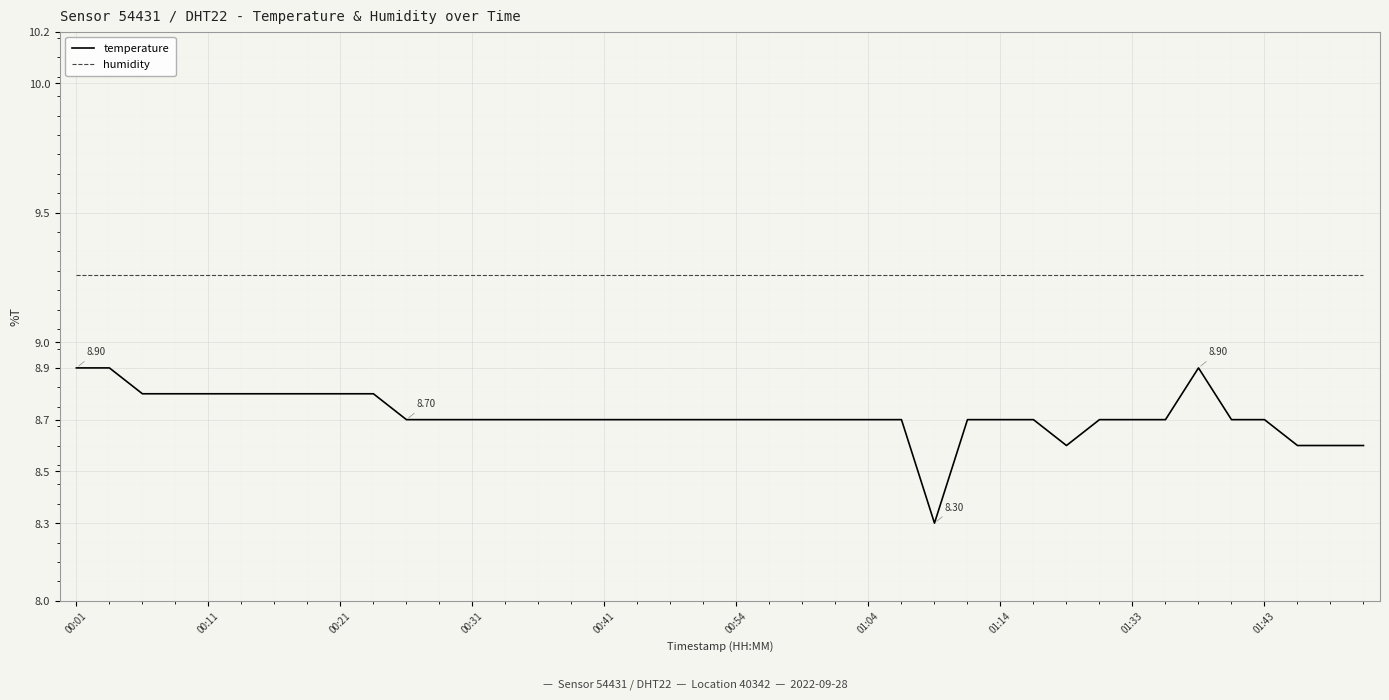

List the series in order of their overall mean, lowest first.

temperature, humidity